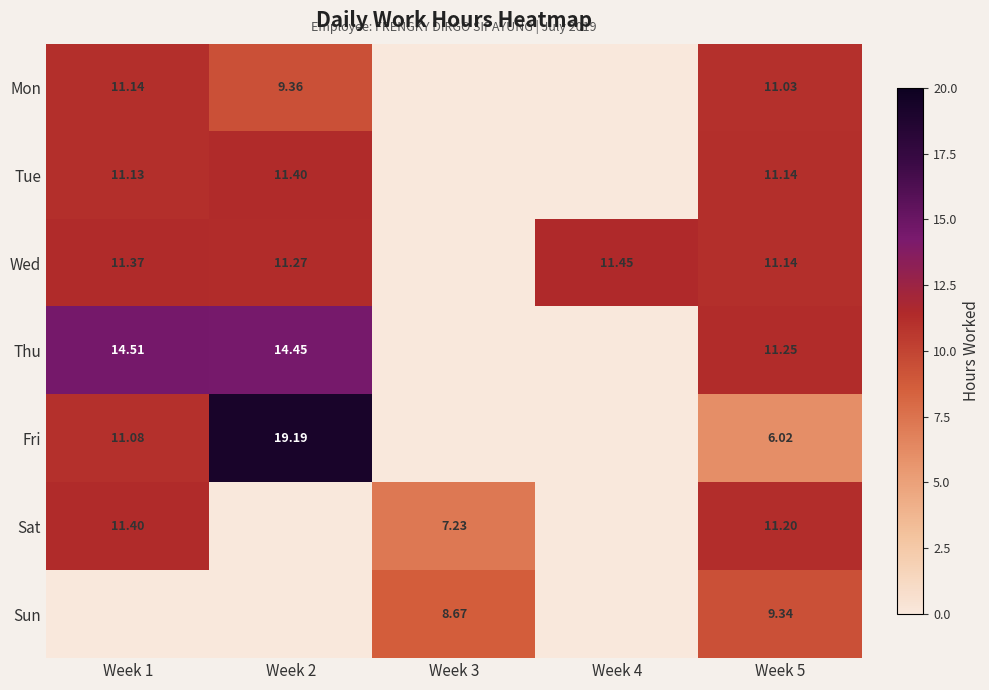

The value of Mon at Week 4 is 0.0. True or false?

True